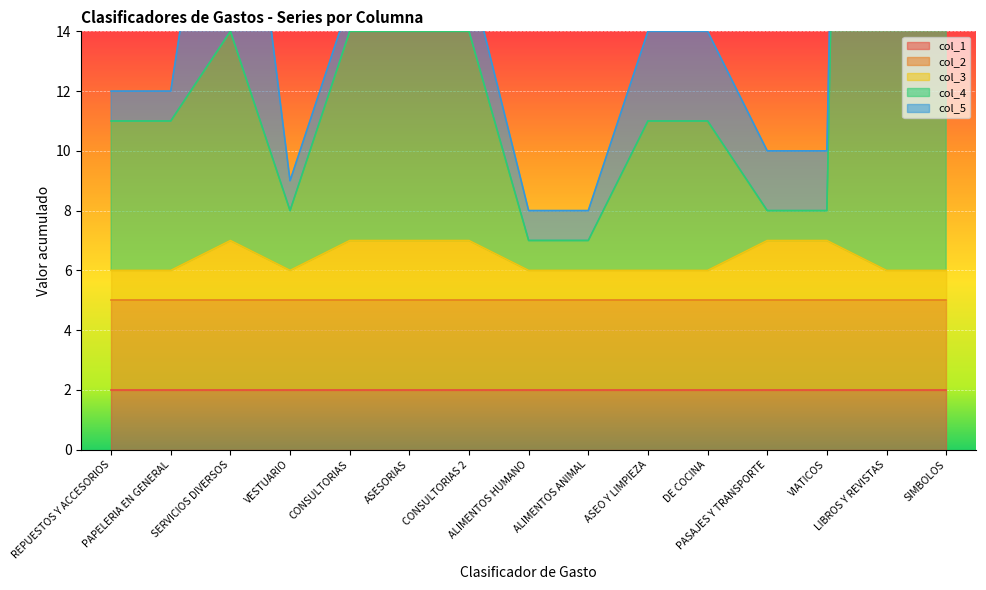

True or false: col_5 has more than 1 points higher than both neighbors.

True